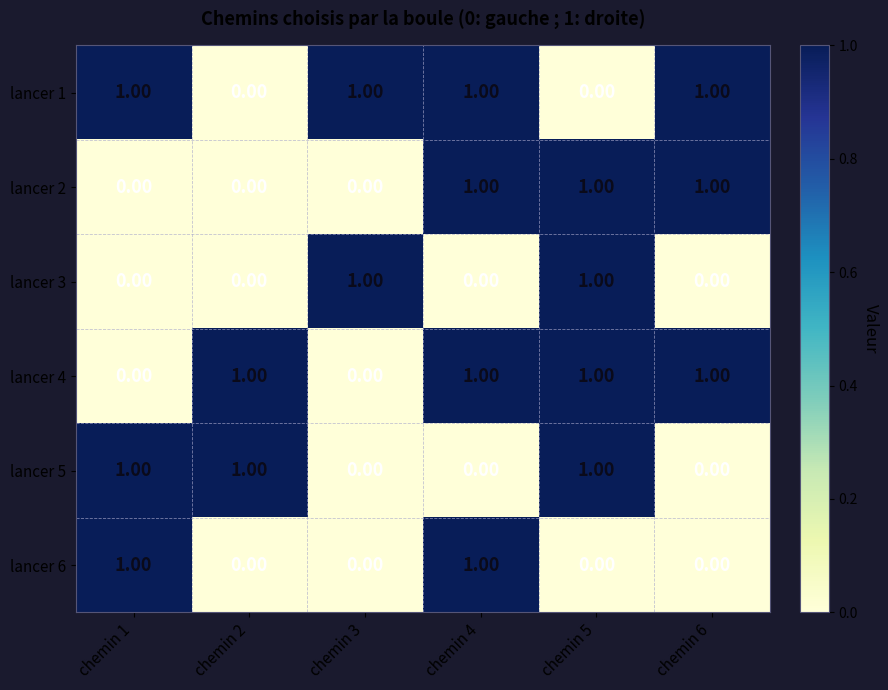

What is the sum of all lancer 4 values?

4